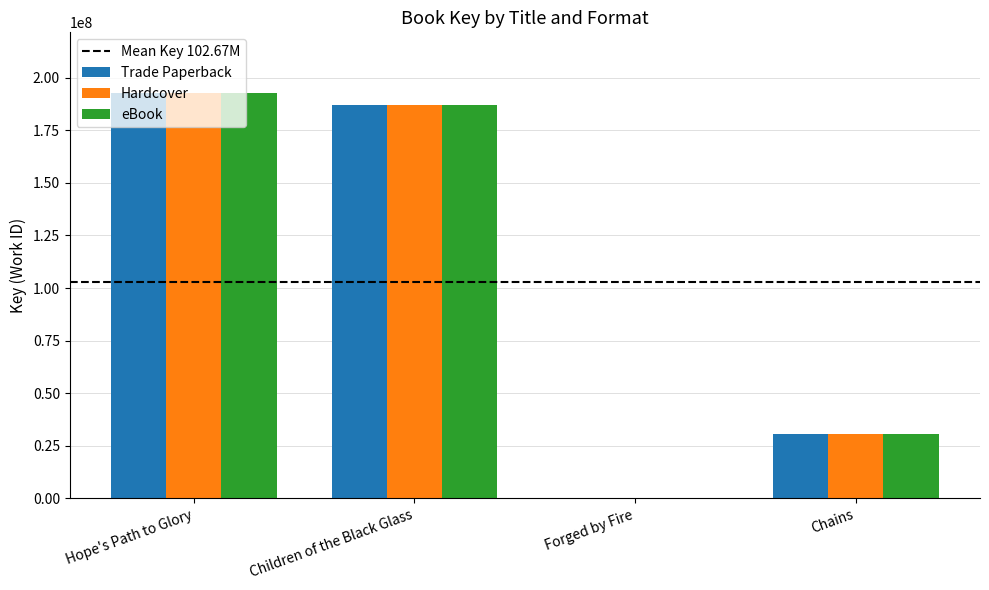

Count the number of categories in the chart.

4